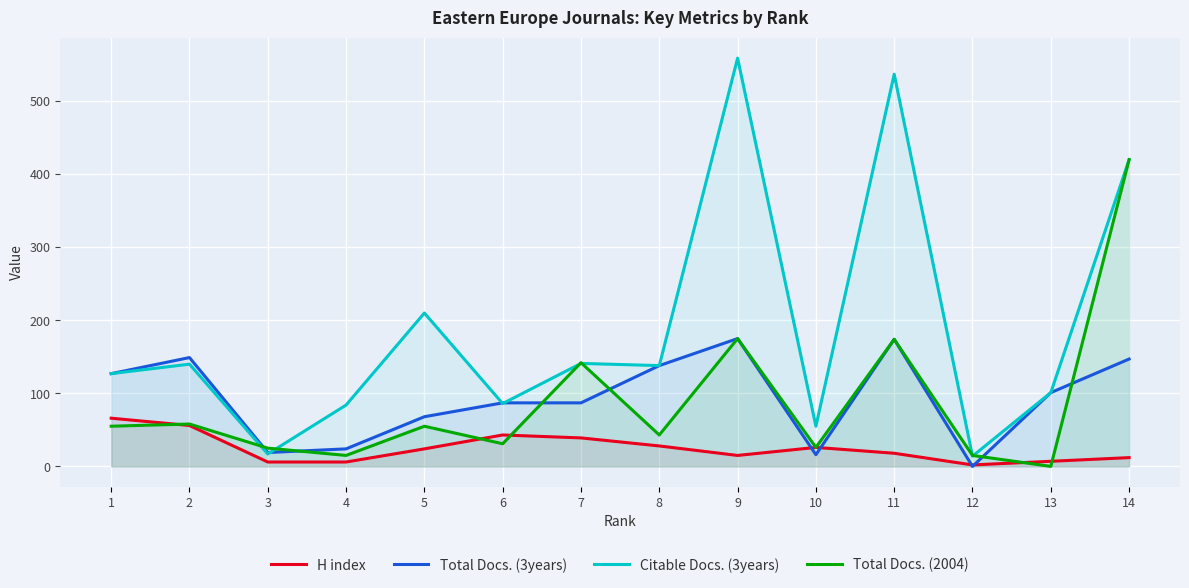

What is the sum of the Citable Docs. (3years) values at 14 and 4?

504